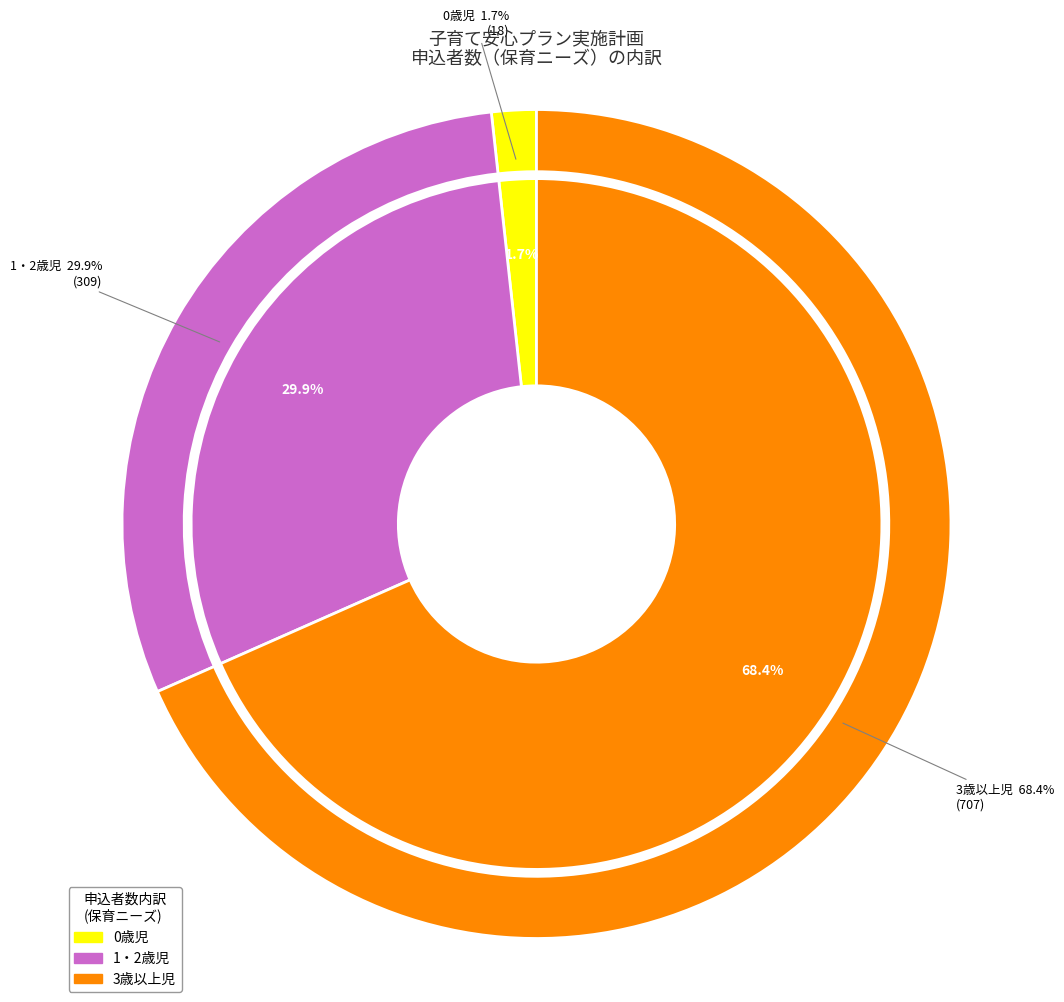

Rank the categories by value from lowest to highest.

0歳児, 1・2歳児, 3歳以上児